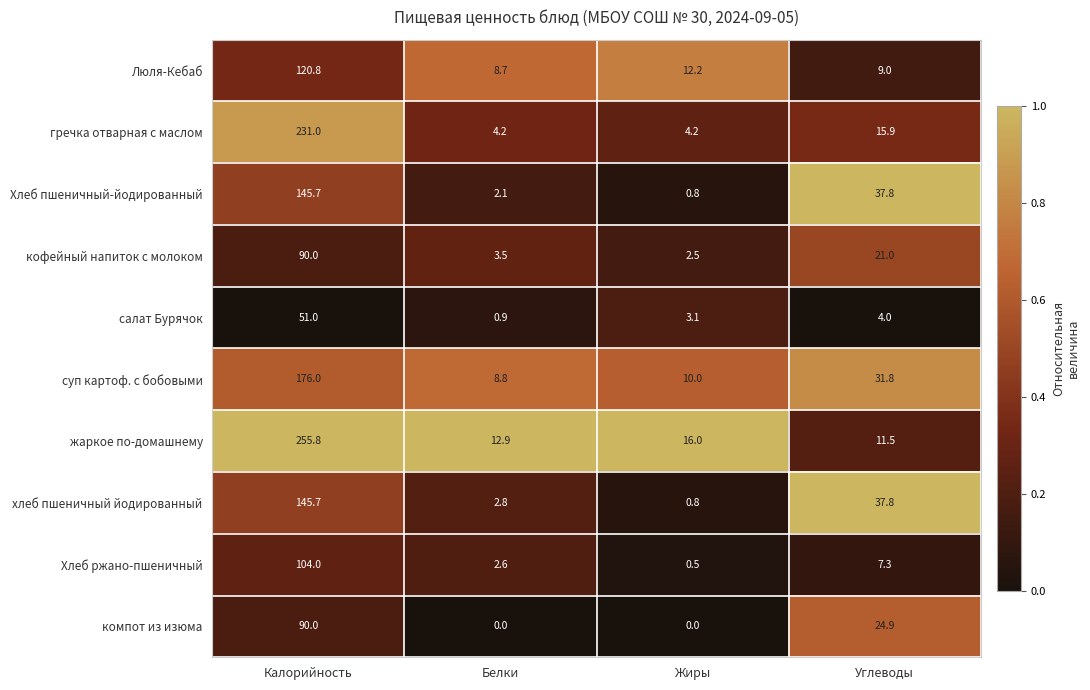

What value does the Хлеб ржано-пшеничный series have at Жиры?

0.5